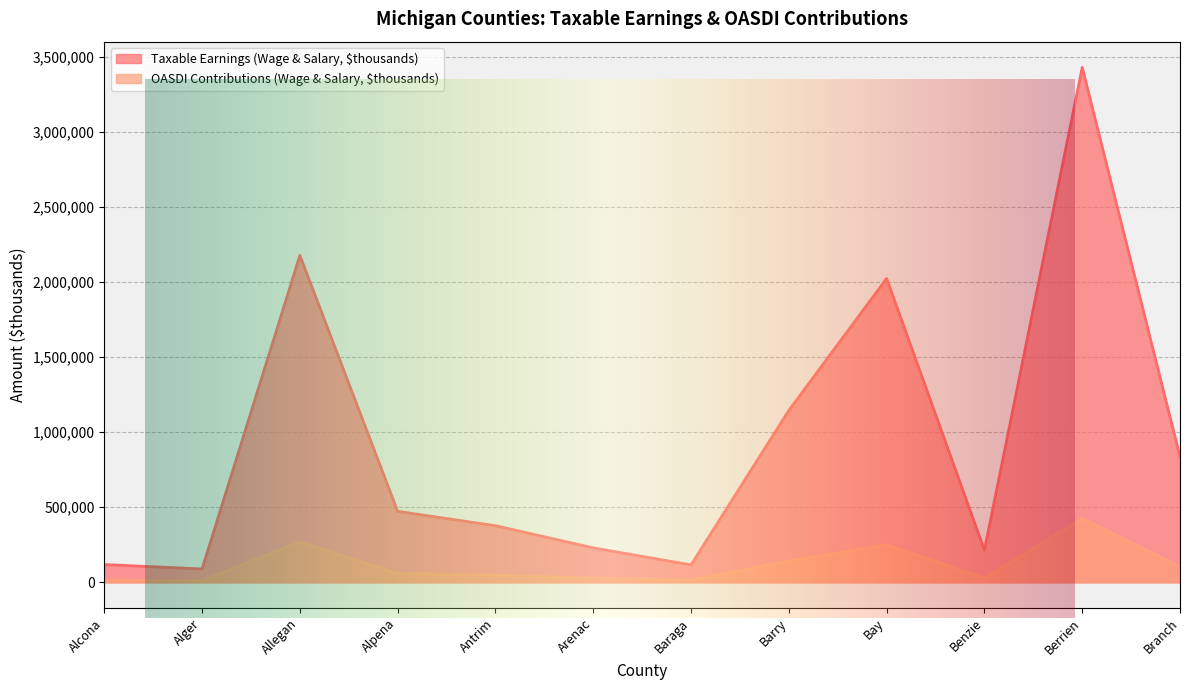

At which label does OASDI Contributions (Wage & Salary, $thousands) reach its minimum?

Alger